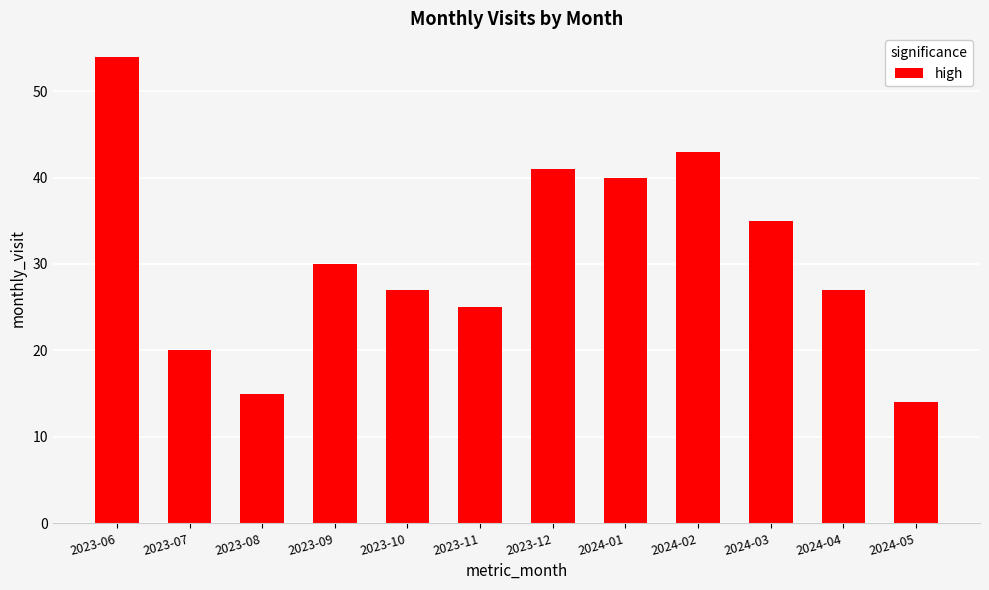

What position from the left is 2023-06?

1